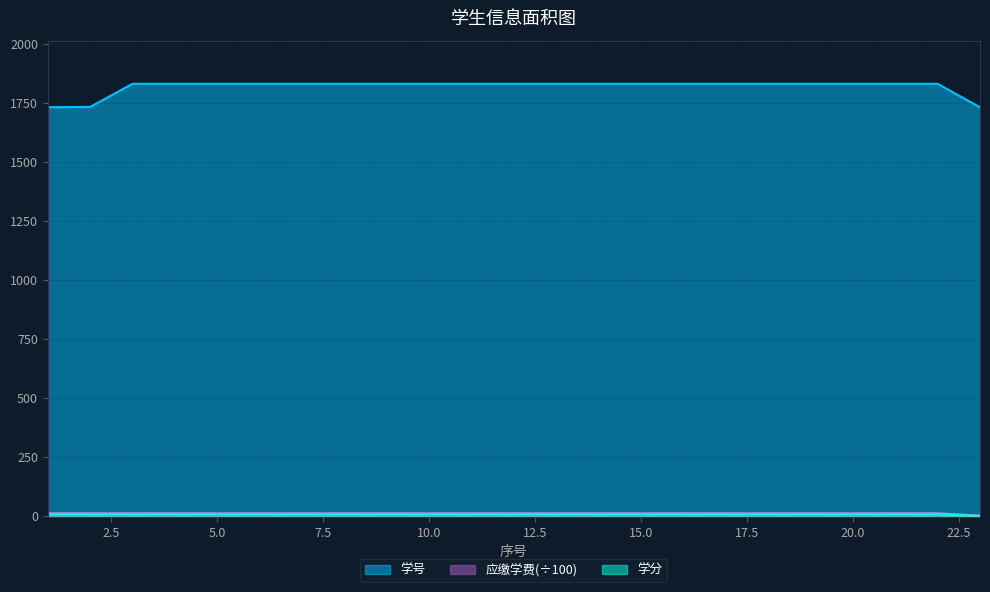

Which series has the largest total across all categories?

学号